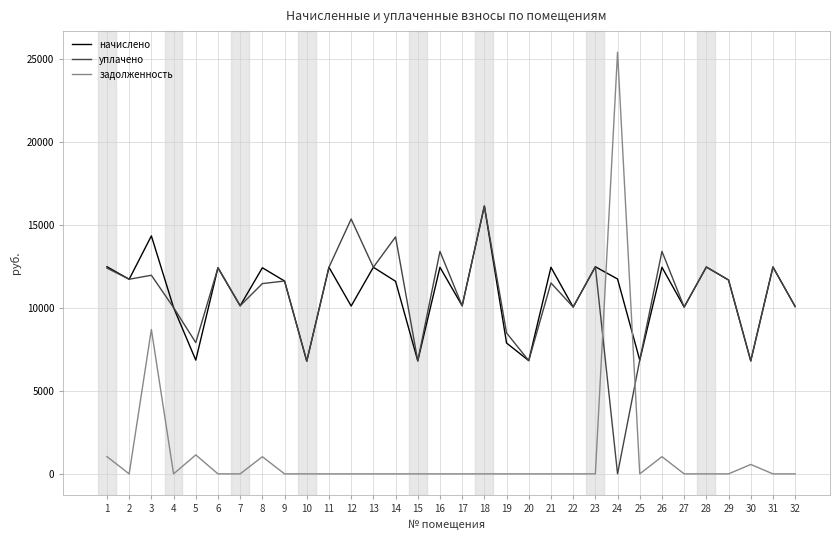

What is the maximum value for начислено?

16128.0